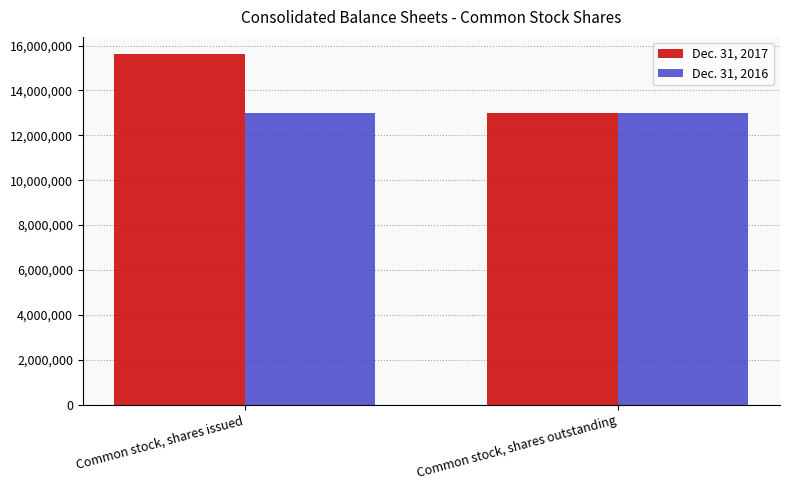

Rank the series by their average value, from highest to lowest.

Dec. 31, 2017, Dec. 31, 2016